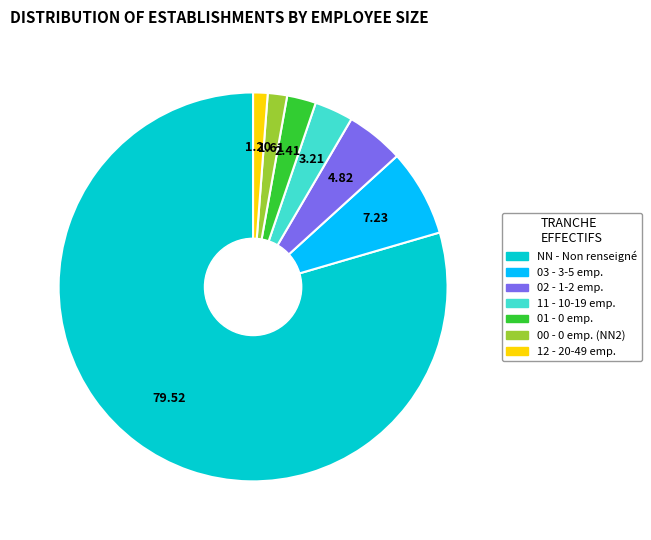

Combined, do NN and 12 account for over 50%?

Yes